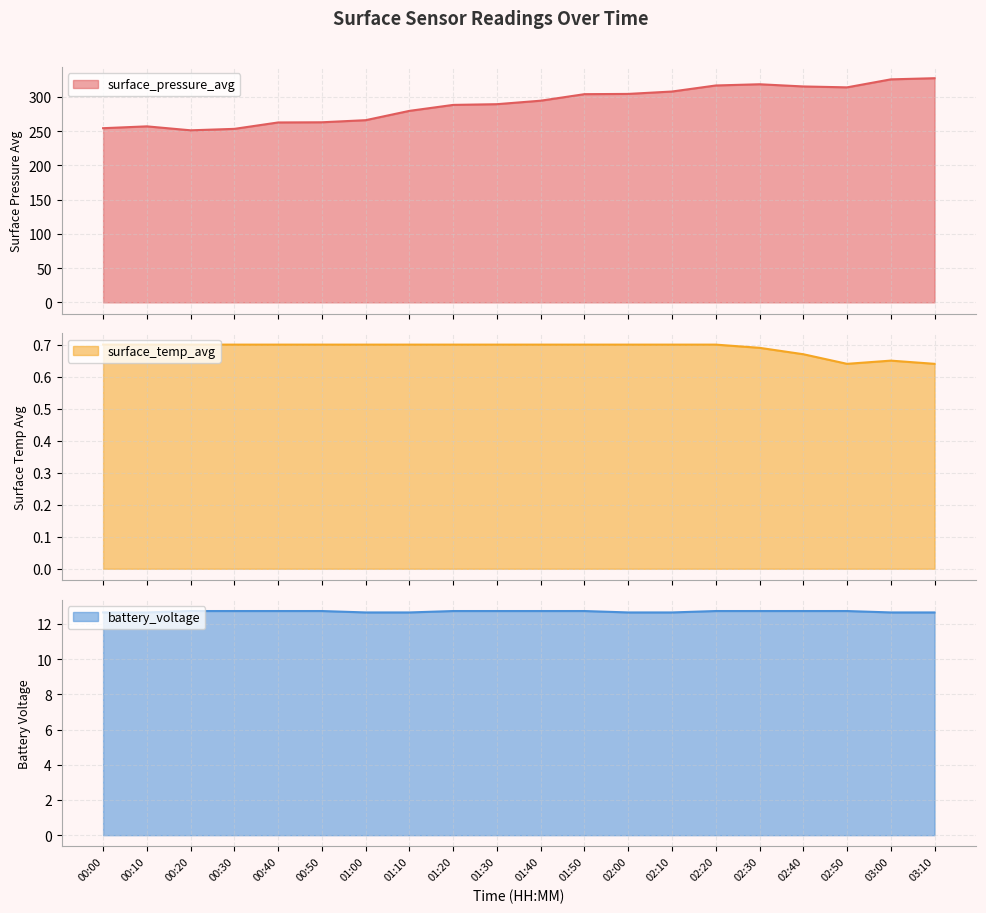

True or false: surface_temp_avg and battery_voltage cross at least once.

False